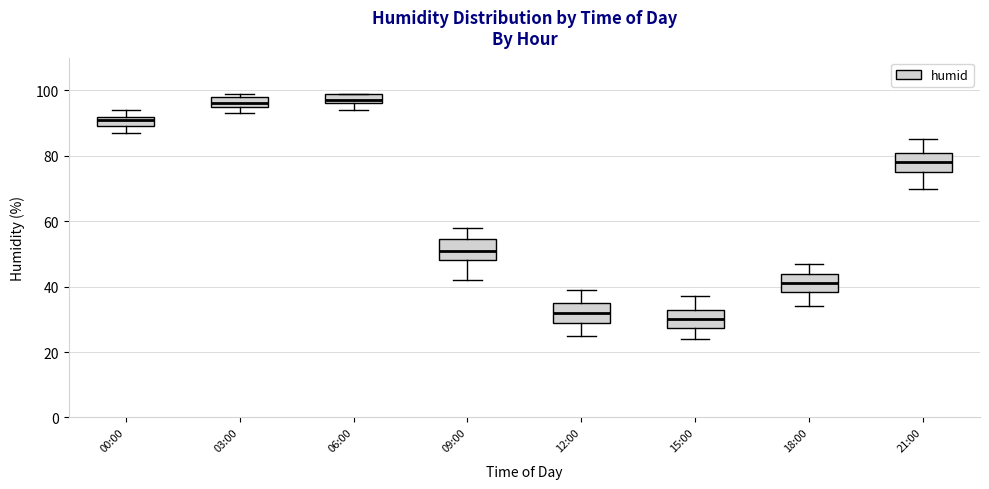

Reading left to right, transcribe this box plot: for each box, give where its median line is, the range the box spans, and where its two whiskers end, as read against the y-axis. The values are not printed on the chart, so give them approximately, as read against the axis.

00:00: median 92 (just below the box's upper edge), box 90 to 92, whiskers 88 to 94
03:00: median 96 (just above the box's lower edge), box 96 to 98, whiskers 94 to 100
06:00: median 98, box 96 to 100, whiskers 94 to 100
09:00: median 52, box 48 to 54, whiskers 42 to 58
12:00: median 32, box 30 to 36, whiskers 26 to 40
15:00: median 30, box 28 to 34, whiskers 24 to 38
18:00: median 42, box 38 to 44, whiskers 34 to 48
21:00: median 78, box 76 to 82, whiskers 70 to 86